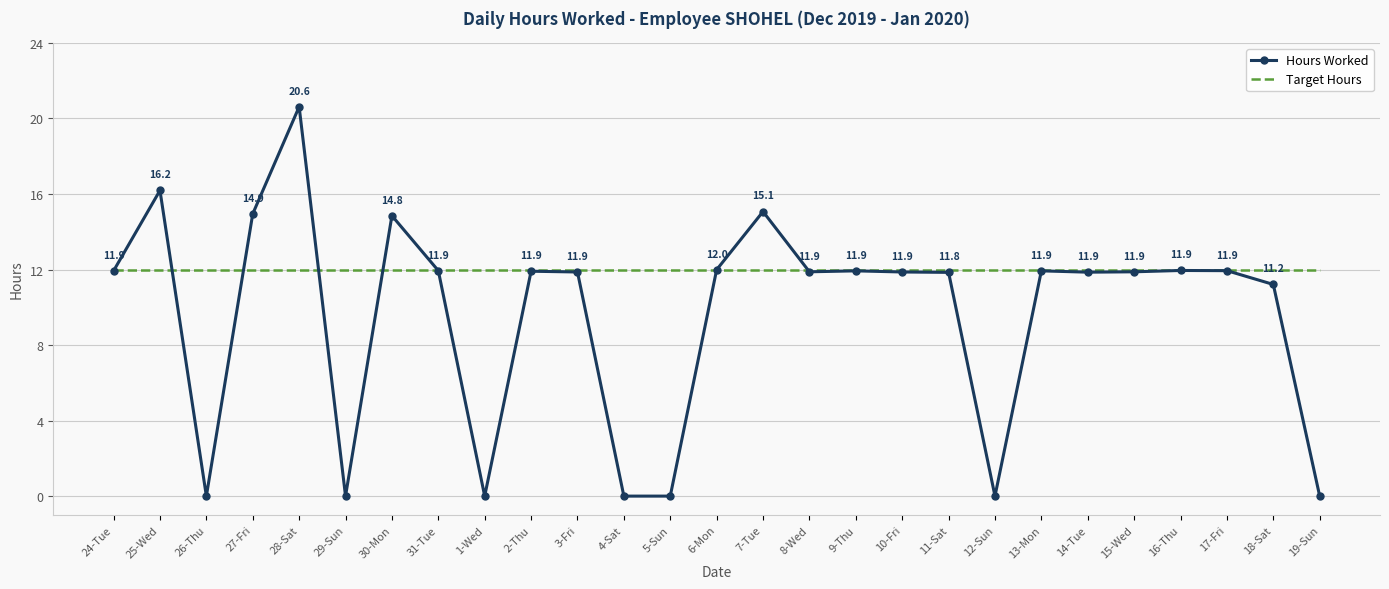

What position from the left is 24-Tue?

1